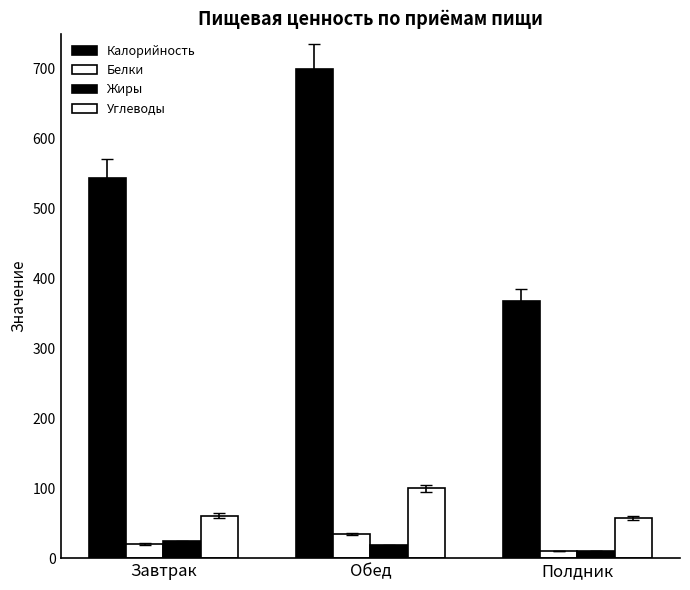

At how many categories does at least one series exceed 410?

2